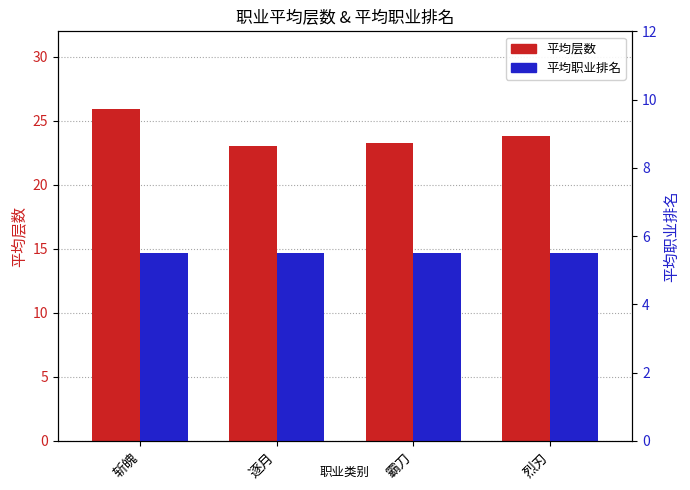

Between 逐月 and 霸刀, which is larger?

霸刀